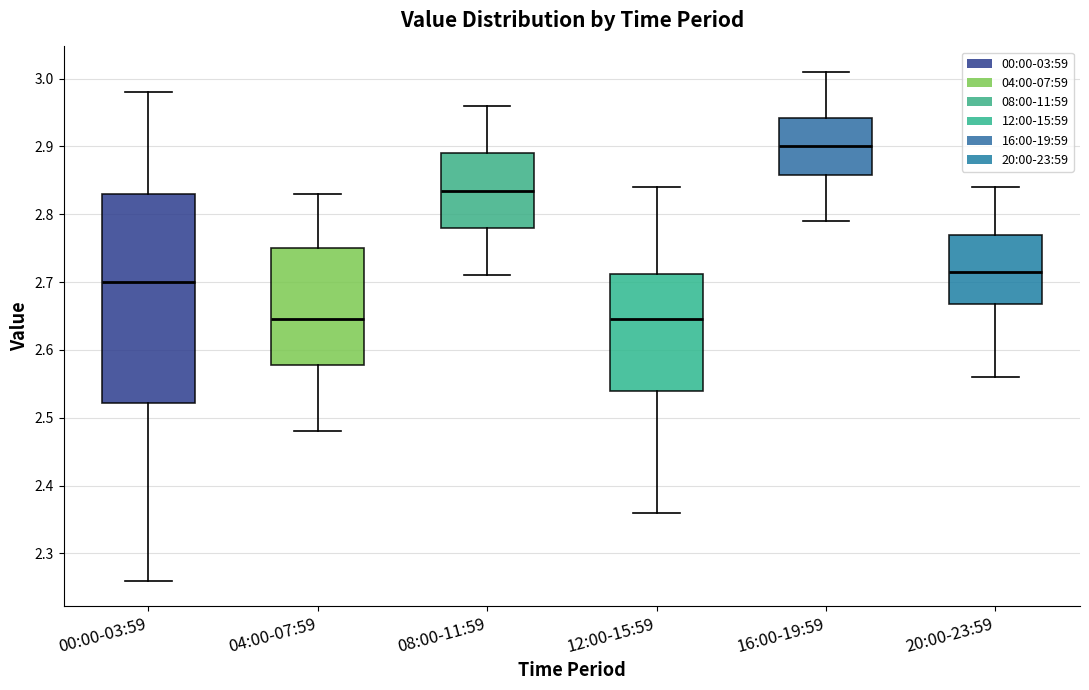

Which box is the tallest, from its lower edge to its upper edge?

00:00-03:59